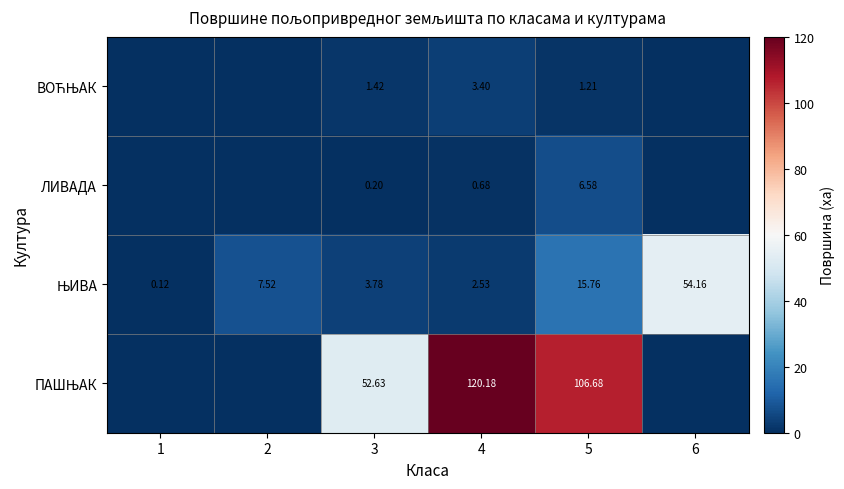

Which category has the lowest value across all series?

1